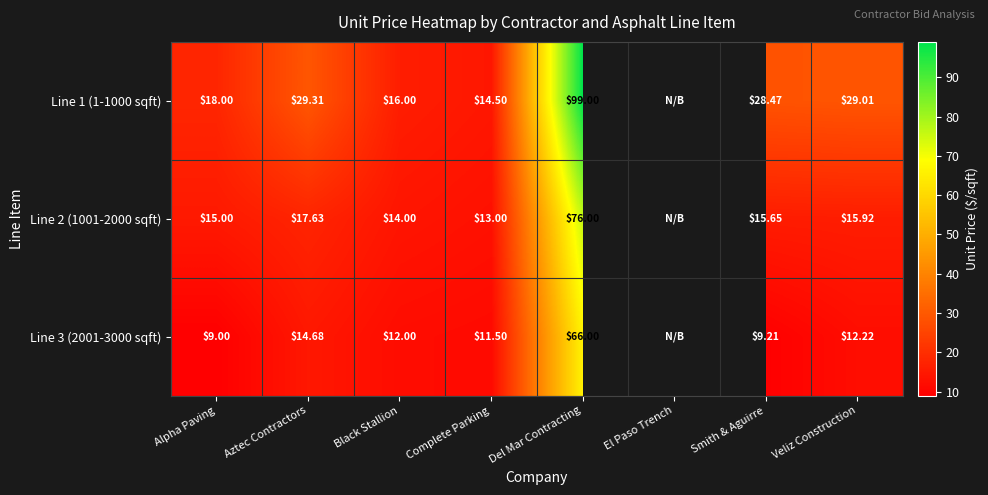

Is the value of Line 3 (2001-3000 sqft) at Black Stallion greater than the value of Line 1 (1-1000 sqft) at Del Mar Contracting?

No